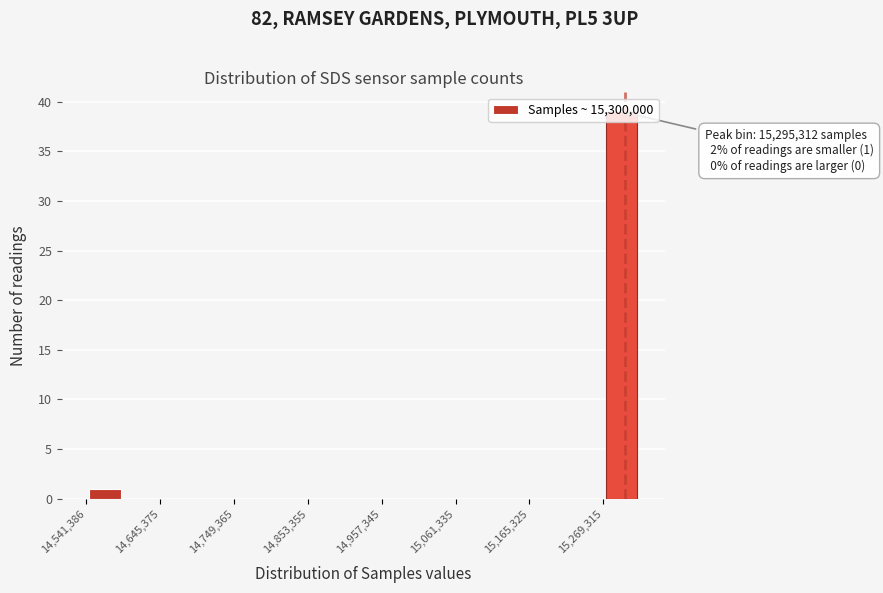

Read against the x-axis, roughly where is the centre of the tallest bar?

15300000